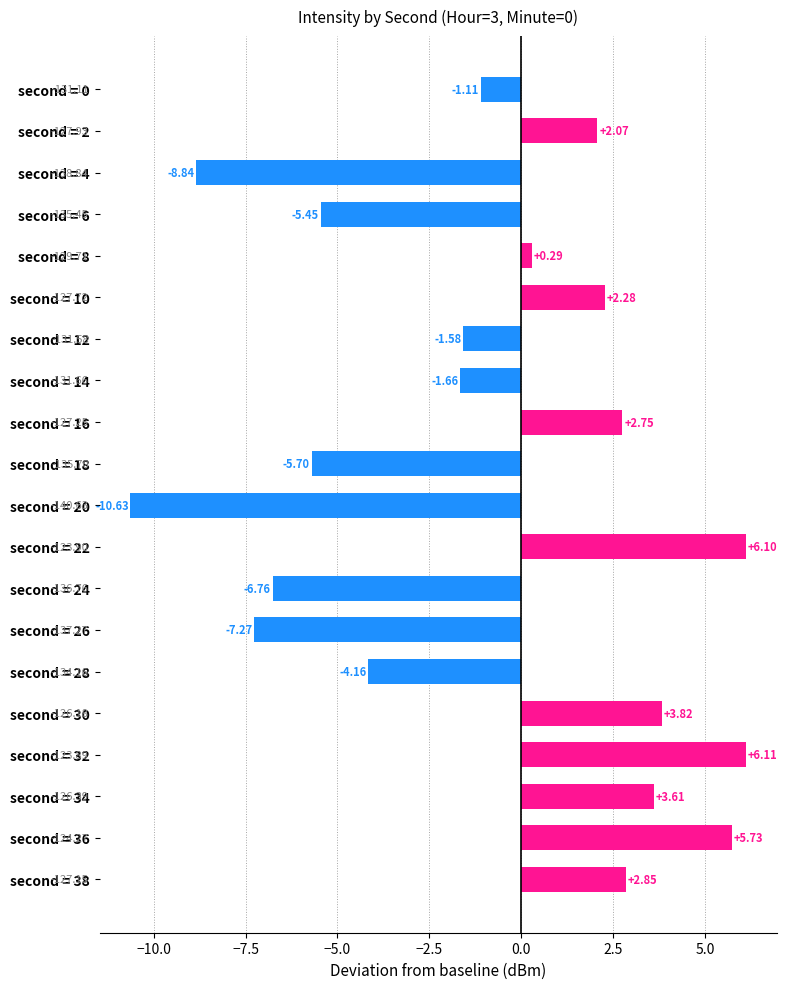

What is the change in value from second = 20 to second = 34?

+14.2